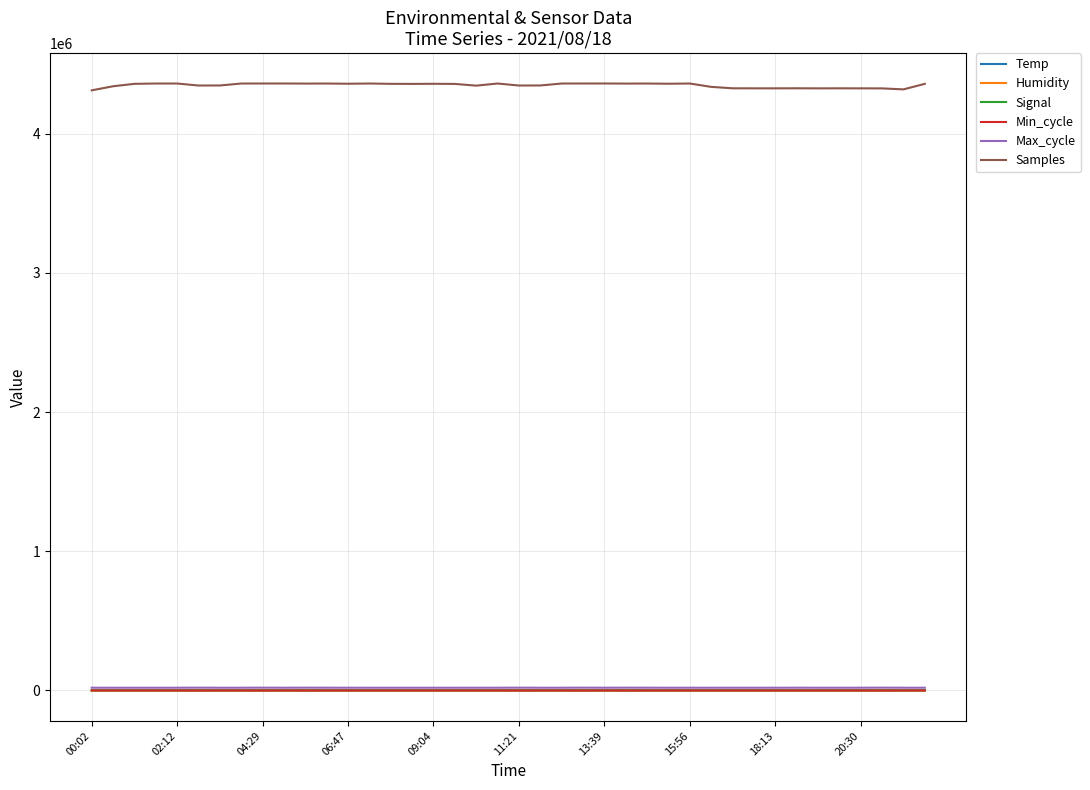

How many lines are shown in the chart?

6